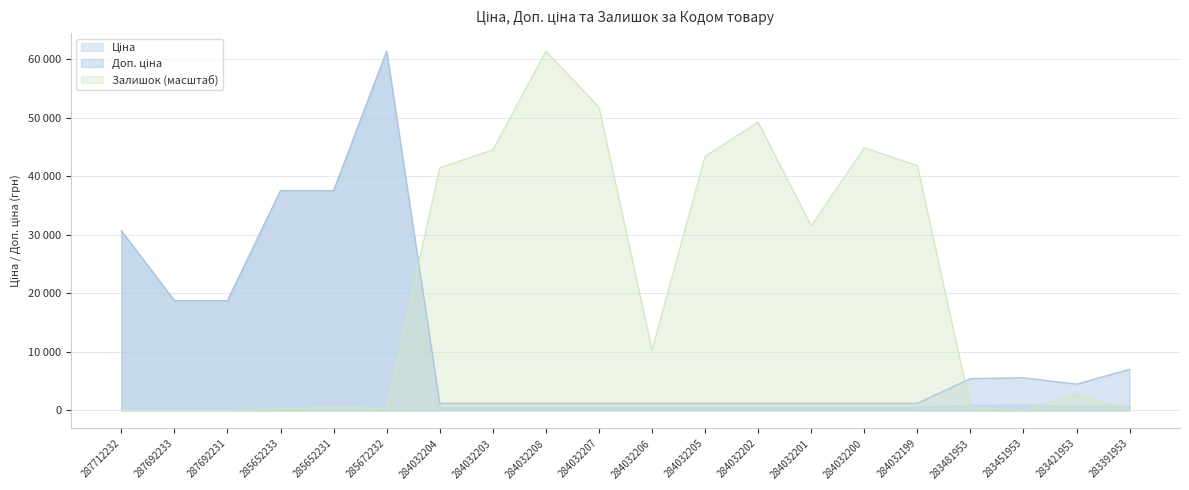

Which has a higher value, 284032201 or 284032205?

284032201